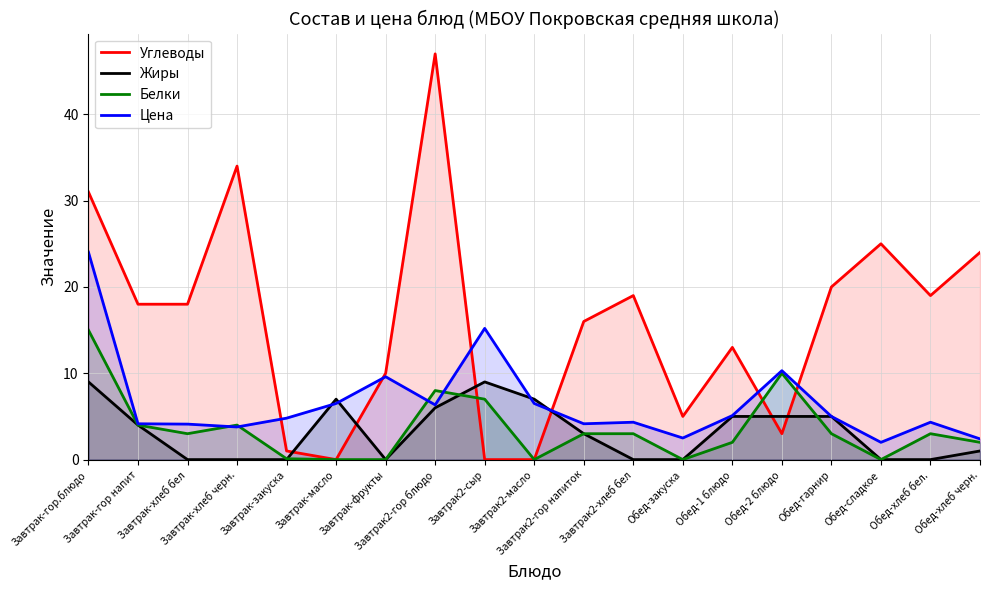

Which series has the largest range (max minus min)?

Углеводы